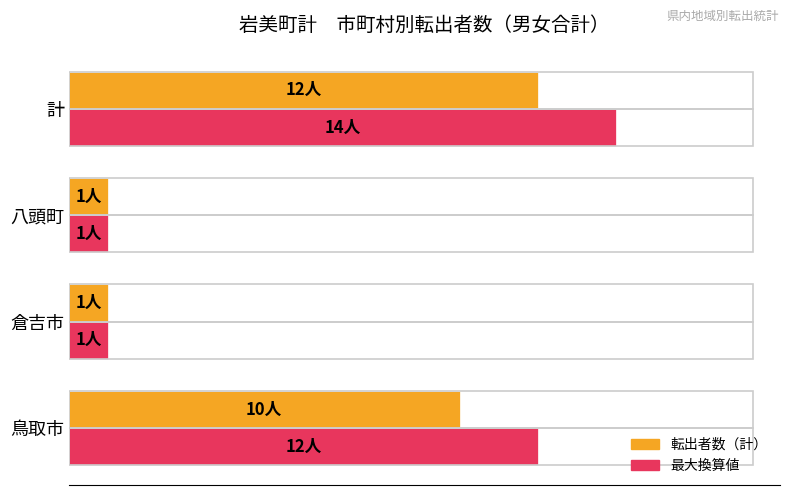

What are all the series names shown in the legend?

転出者数（計）, 最大換算値